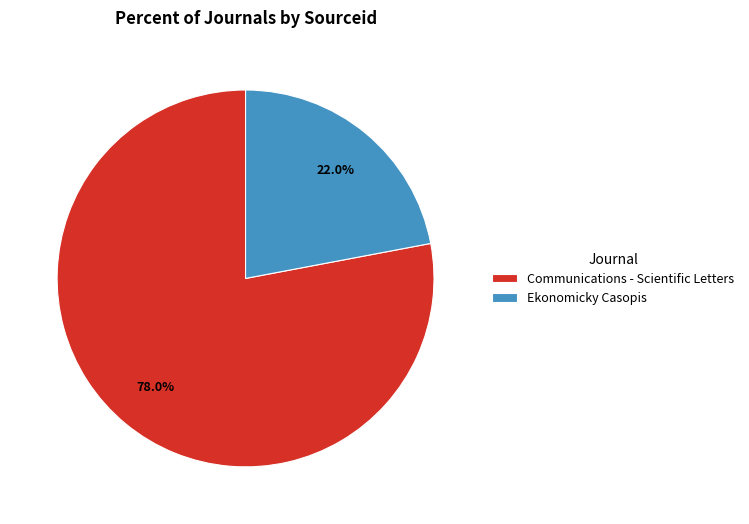

Is there a majority slice in this chart?

Yes